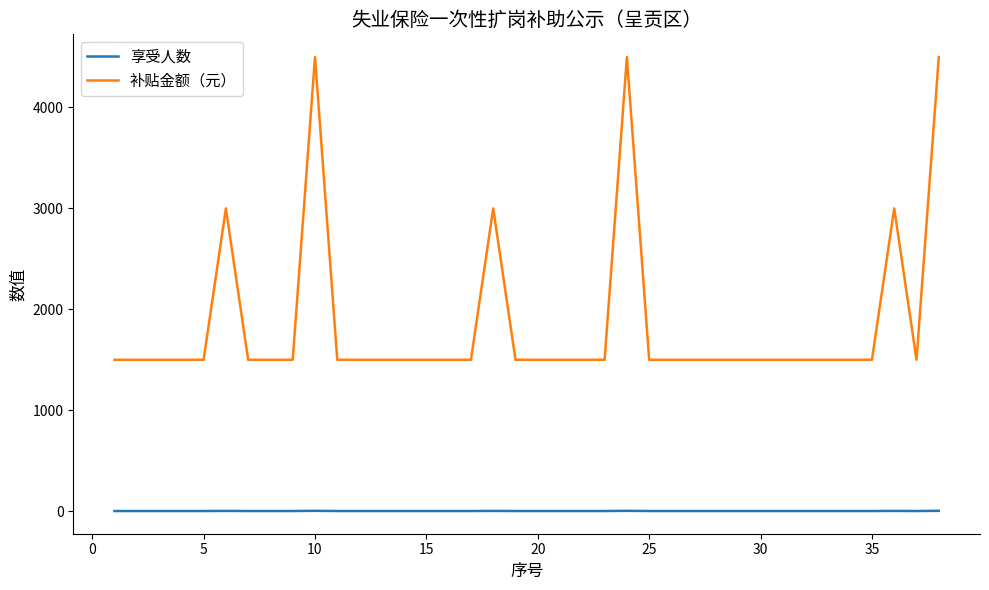

Which series has the largest total across all categories?

补贴金额（元）